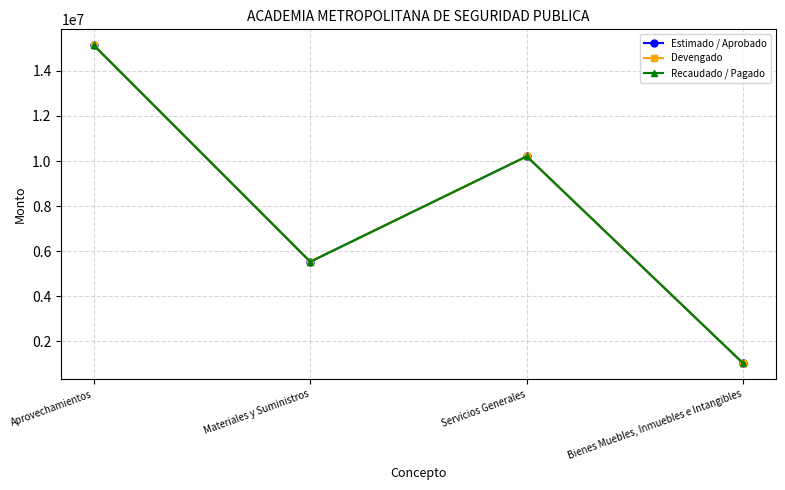

The Estimado / Aprobado series shows 16574519.6 at Servicios Generales. True or false?

False